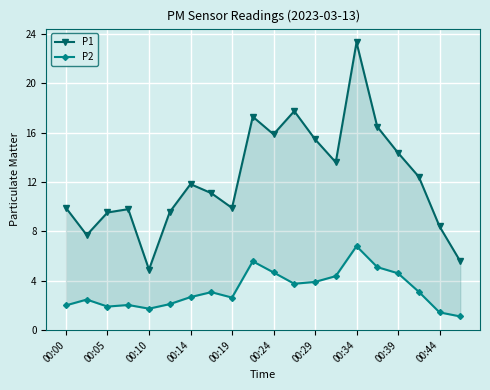

What are all the series names shown in the legend?

P1, P2